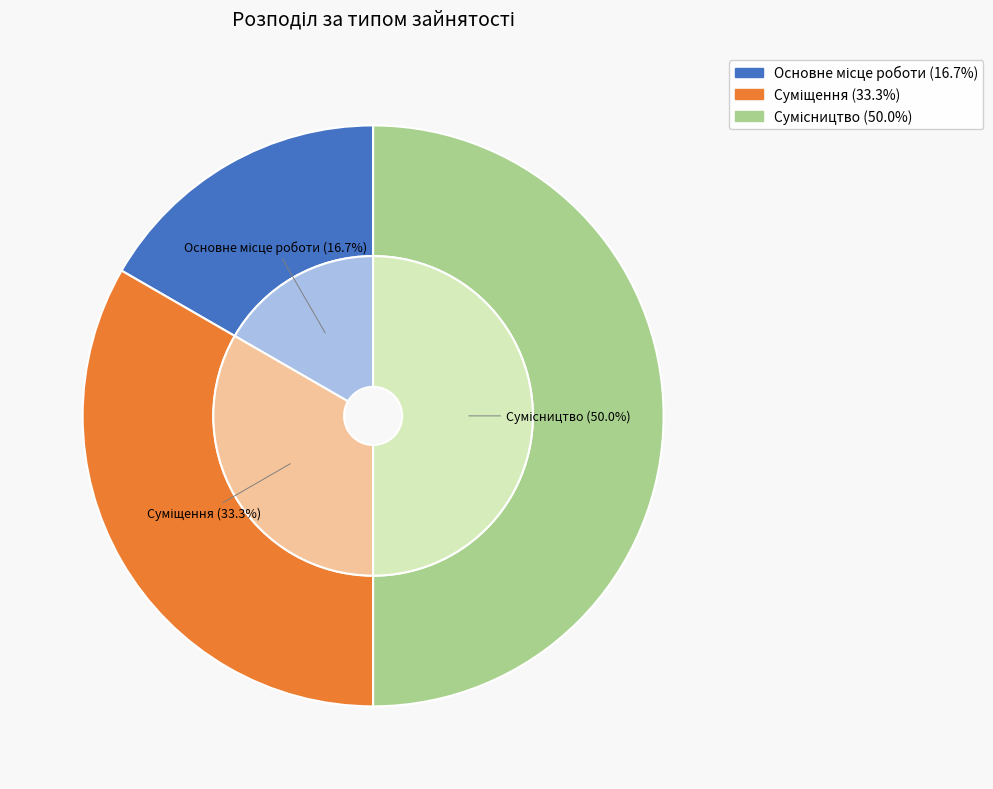

True or false: Сумісництво accounts for 50% of the total.

True